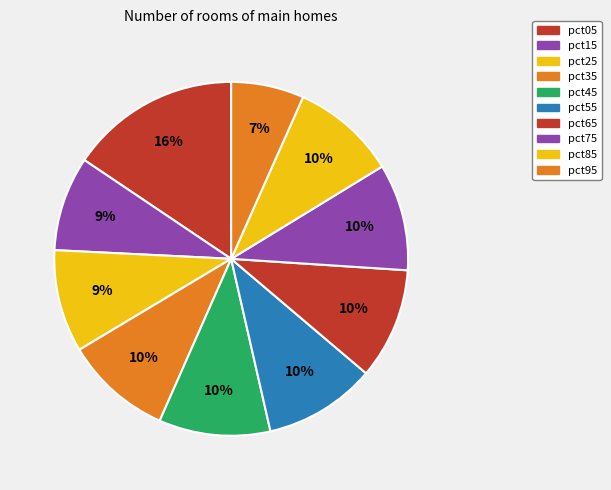

Do pct45 and pct25 together represent more than half of the pie?

No